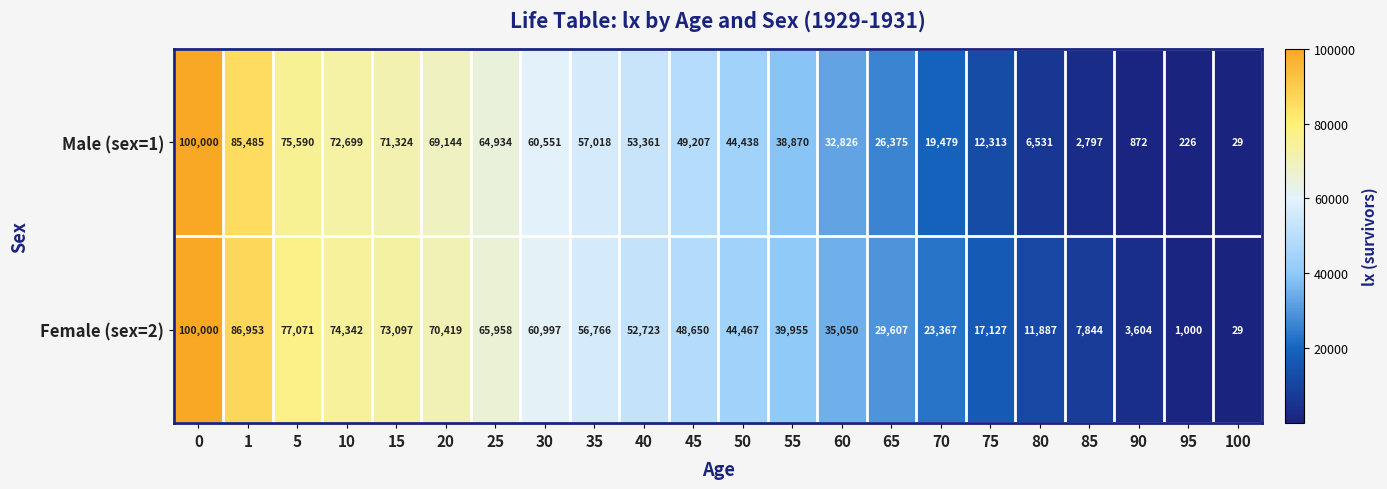

Is it true that Female (sex=2) equals 11079 at 65?

False